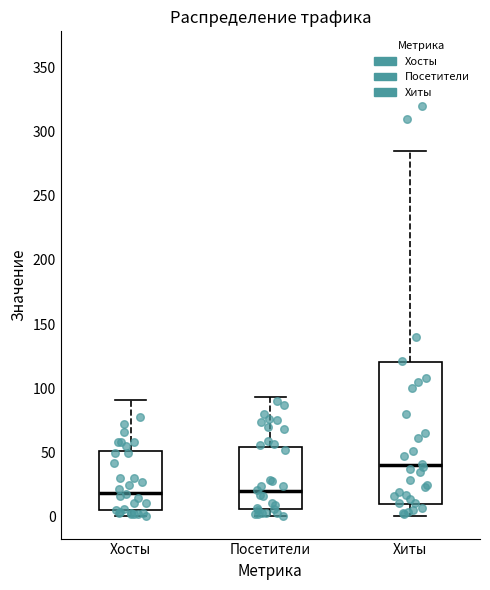

Reading left to right, read every box against the y-axis: the position of its median line, the range the box covers, and the ends of its whiskers. The values are not printed on the chart, so give them approximately, as read against the axis.

Хосты: median 20, box 5 to 50, whiskers 0 to 90
Посетители: median 20, box 5 to 55, whiskers 0 to 95
Хиты: median 40, box 10 to 120, whiskers 0 to 285